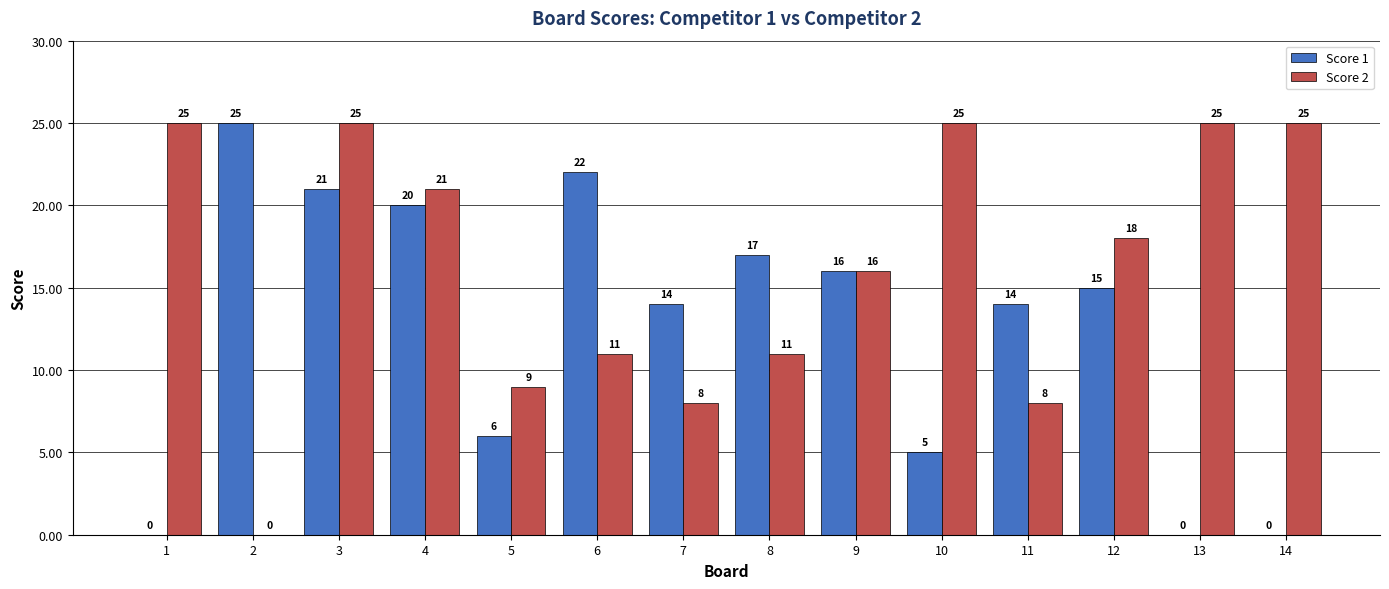

Read the Score 1 value at 10.

5